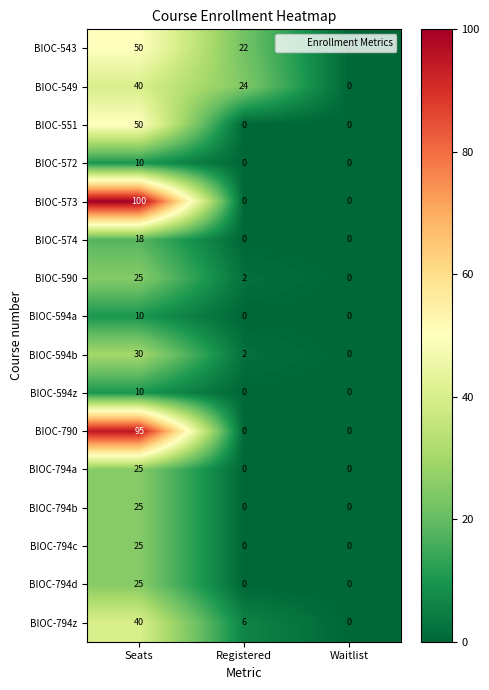

What is the total value across all series at Seats?

578